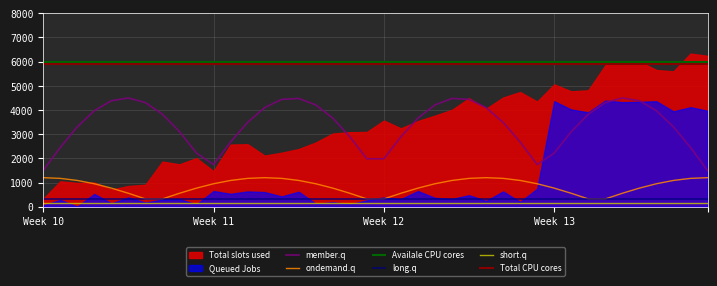

True or false: ondemand.q and Availale CPU cores cross at least once.

False